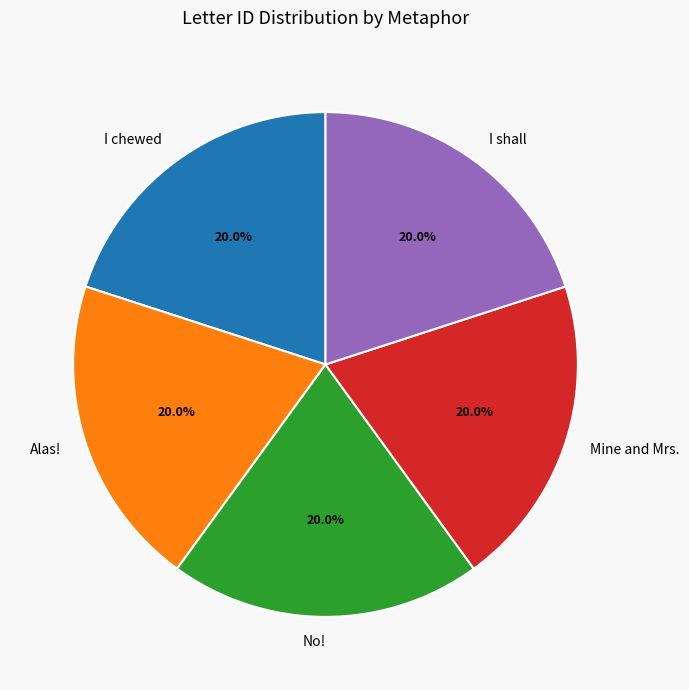

Combined, do I chewed and I shall account for over 50%?

No